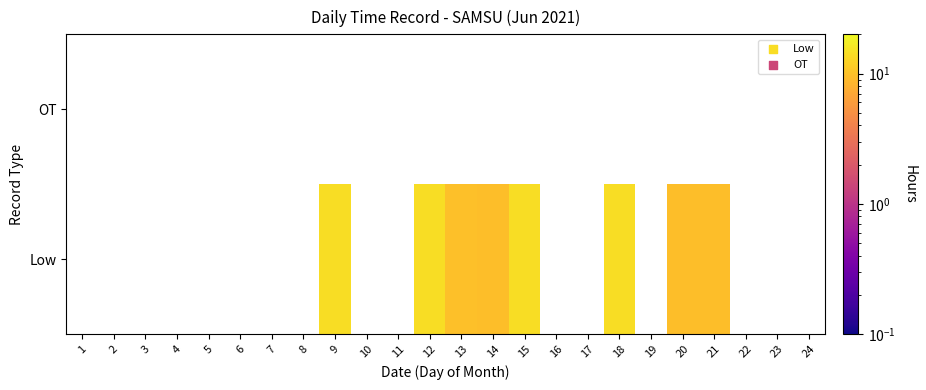

What is the difference between the highest and lowest values at 12?

14.2